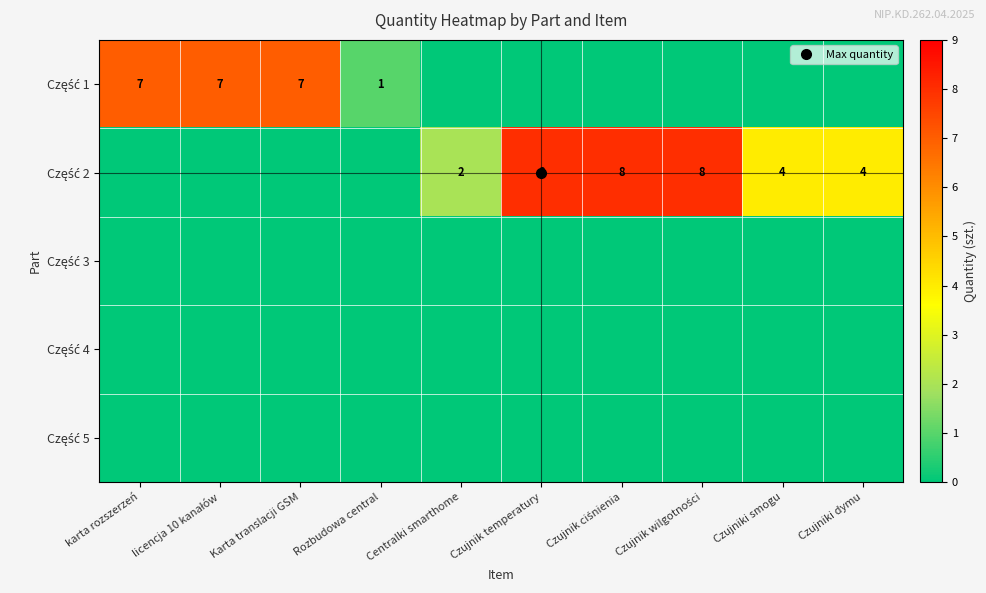

Which has a higher value, Centralki smarthome or Rozbudowa central?

Rozbudowa central